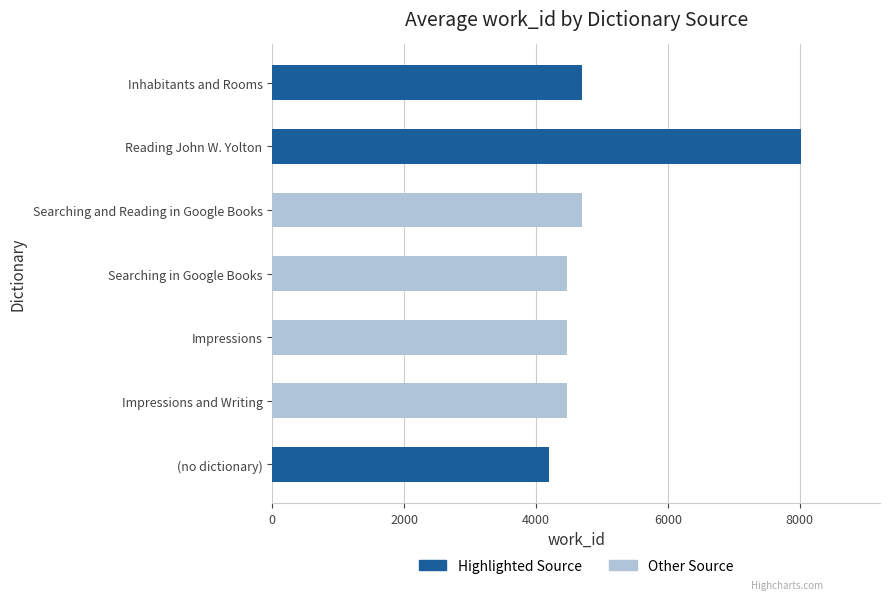

What is the approximate value at Inhabitants and Rooms, to the nearest 50?

4700